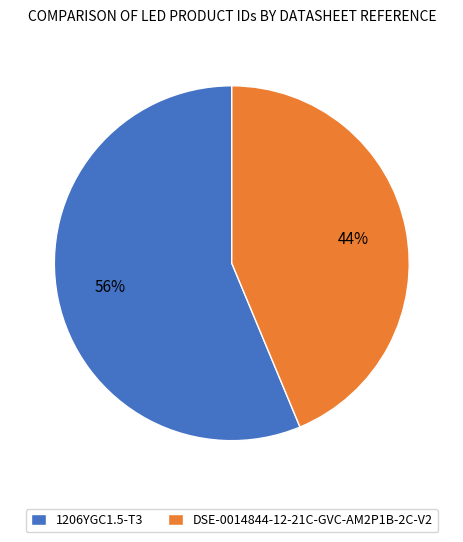

Combined, do DSE-0014844-12-21C-GVC-AM2P1B-2C-V2 and 1206YGC1.5-T3 account for over 50%?

Yes